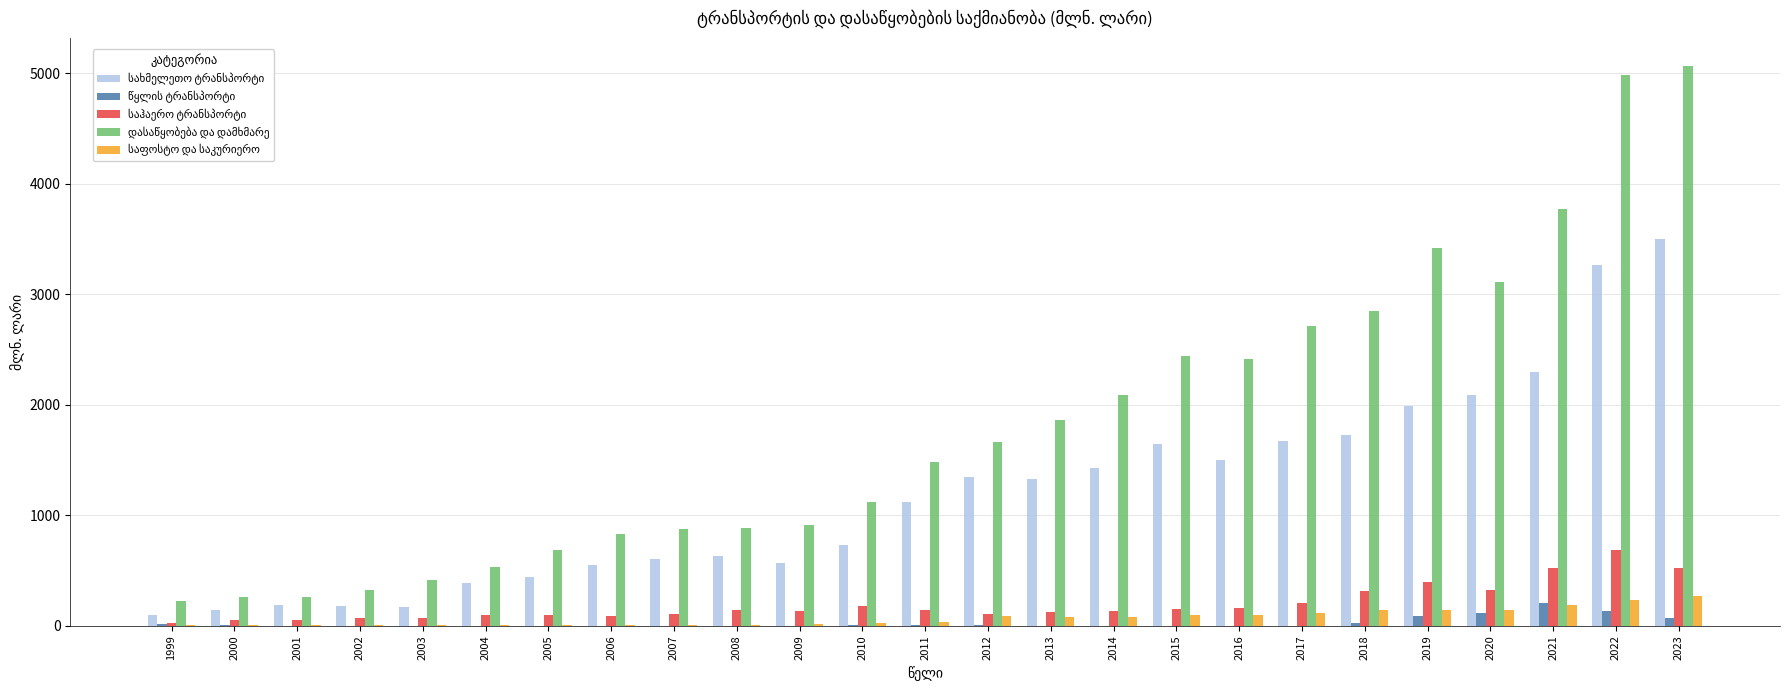

What is the maximum value shown in the chart?

5065.1